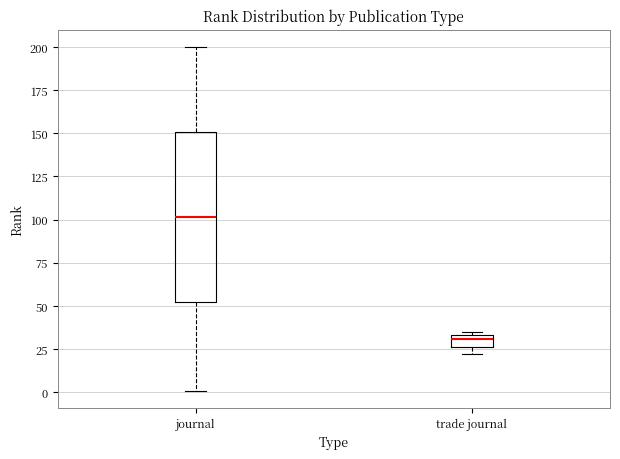

Which box is the tallest, from its lower edge to its upper edge?

journal